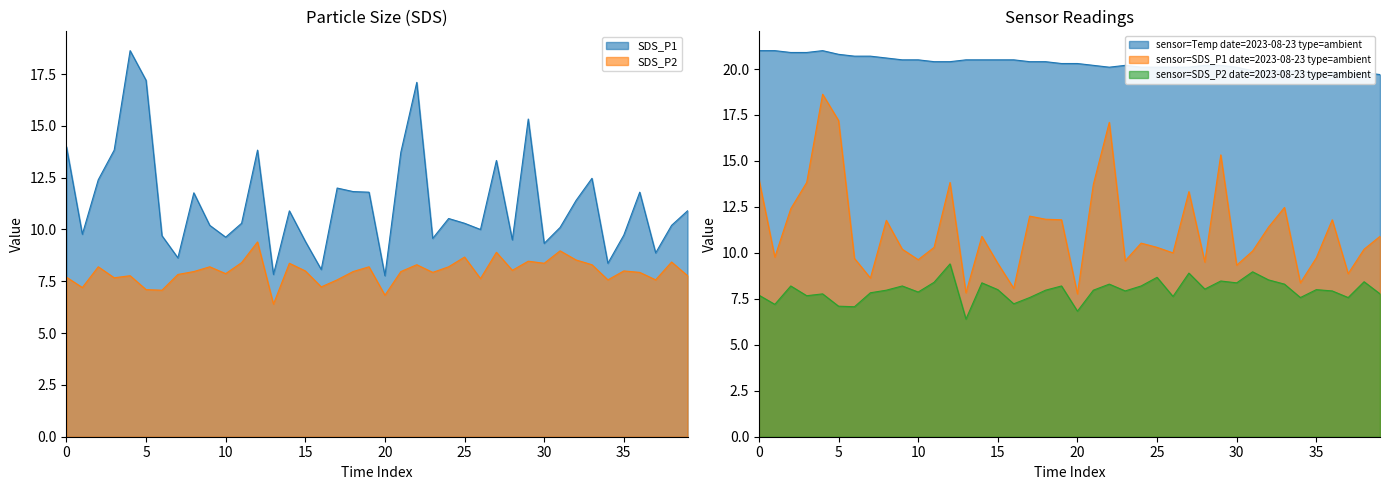

True or false: SDS_P1 and Temp intersect in this chart.

False